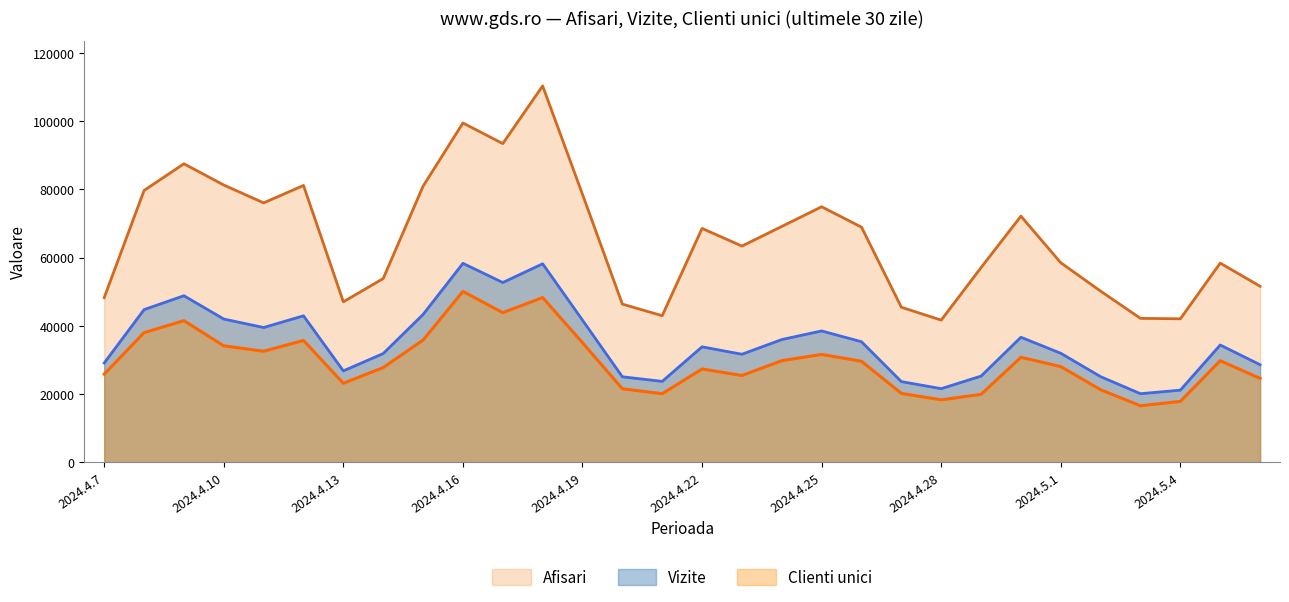

True or false: Vizite has more than 2 interior local peaks.

True